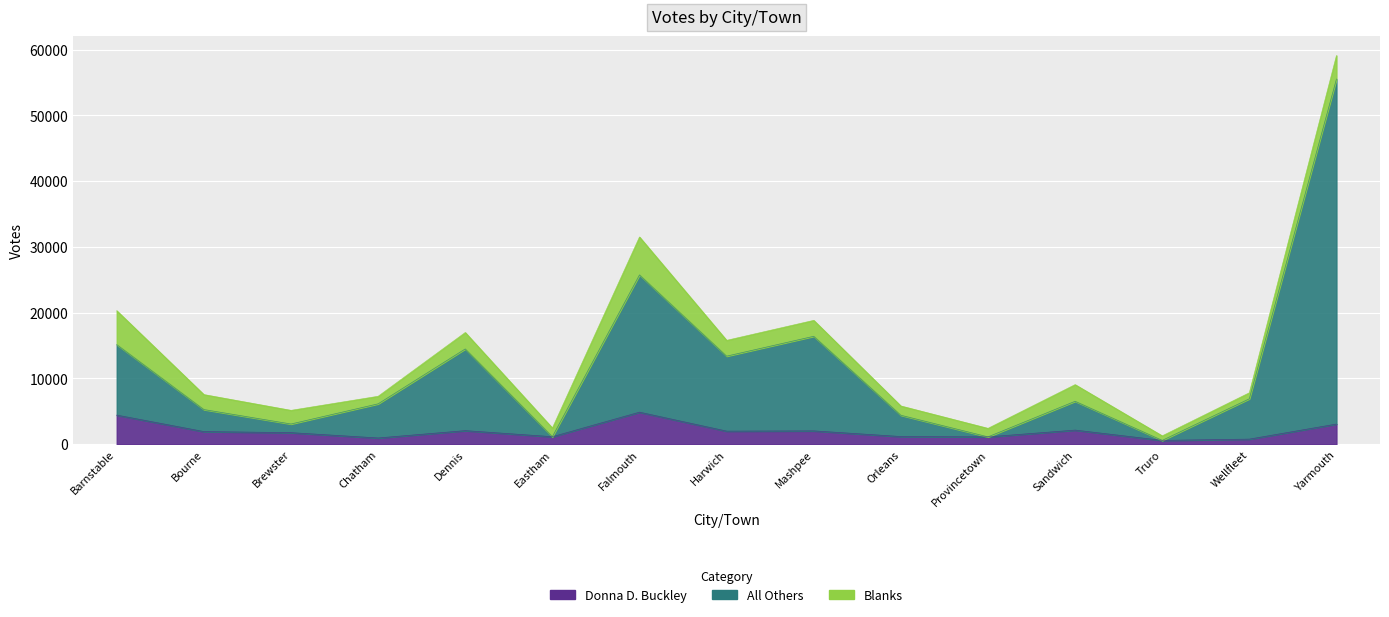

What position from the left is Sandwich?

12